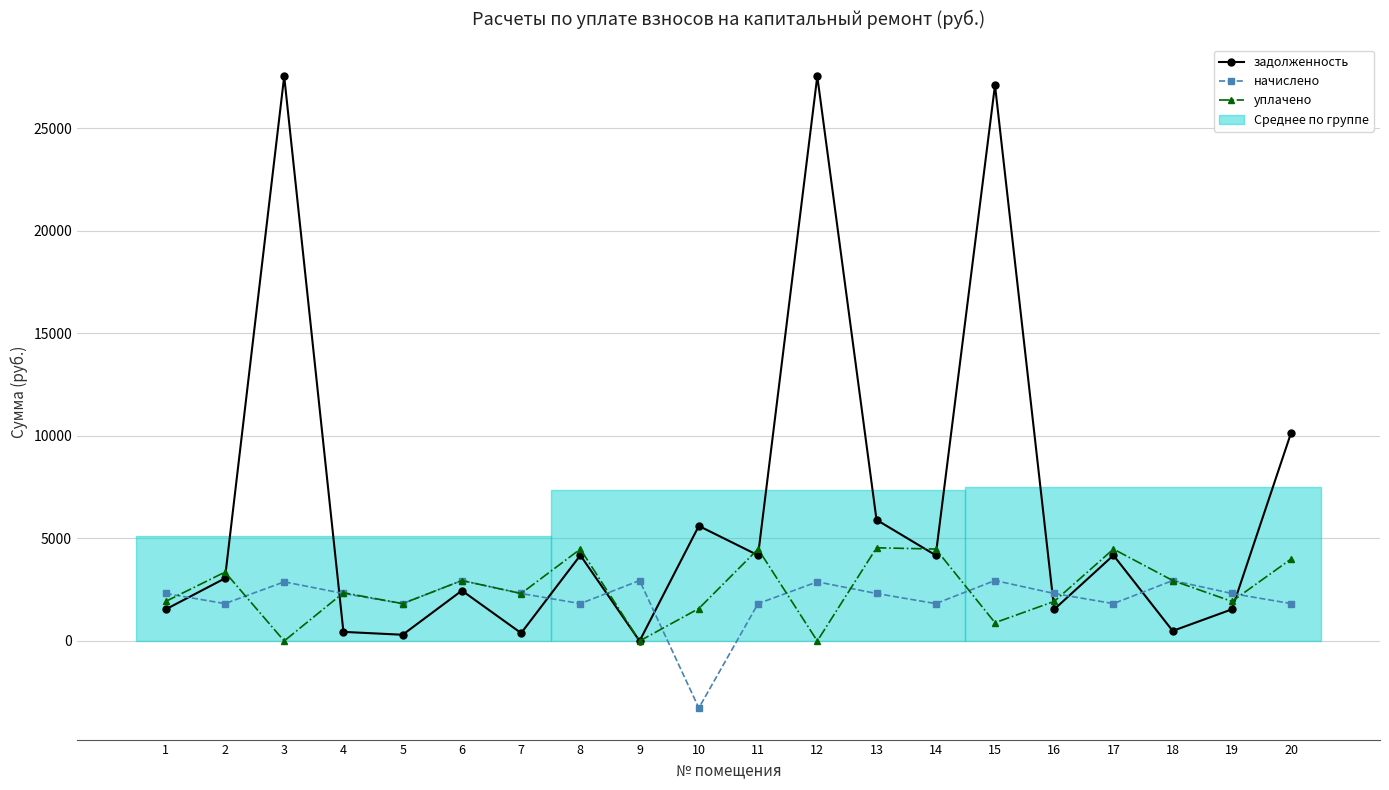

Where do задолженность and уплачено first cross each other?

2 and 3